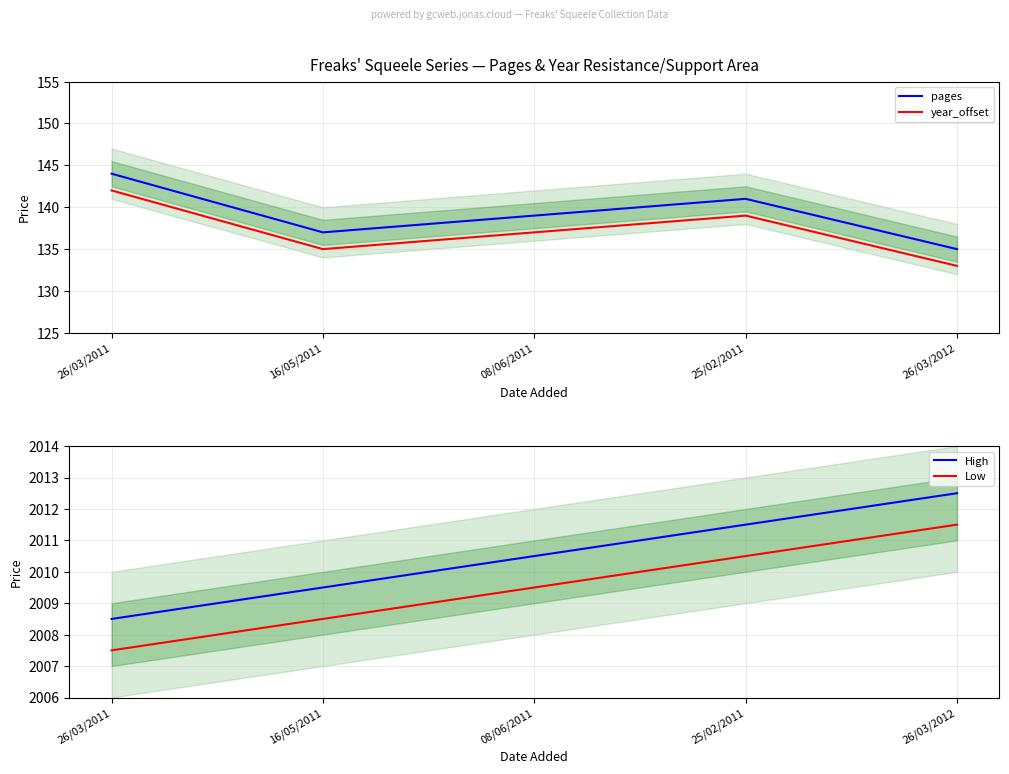

Reading left to right, extract all data points from this chart.

pages: 26/03/2011=144.0	16/05/2011=137.0	08/06/2011=139.0	25/02/2011=141.0	26/03/2012=135.0
year_offset: 26/03/2011=142.0	16/05/2011=135.0	08/06/2011=137.0	25/02/2011=139.0	26/03/2012=133.0
High: 26/03/2011=2008.5	16/05/2011=2009.5	08/06/2011=2010.5	25/02/2011=2011.5	26/03/2012=2012.5
Low: 26/03/2011=2007.5	16/05/2011=2008.5	08/06/2011=2009.5	25/02/2011=2010.5	26/03/2012=2011.5